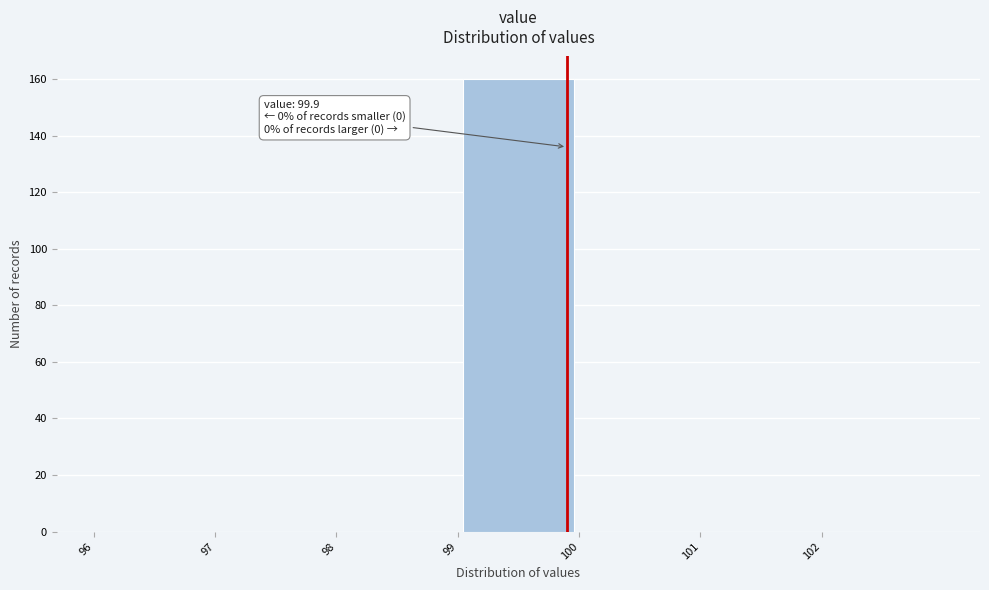

Over which range of the x-axis is the bar tallest?

99 to 100